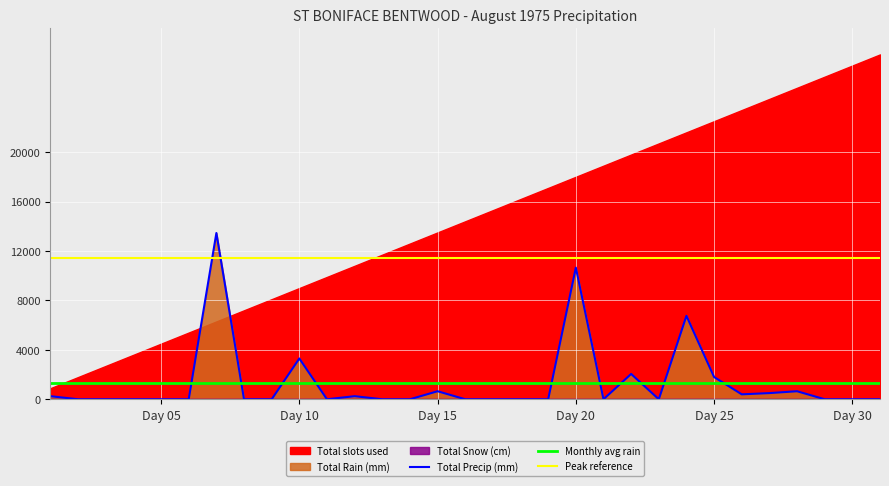

What is the lowest value of the Peak reference series?

11432.5